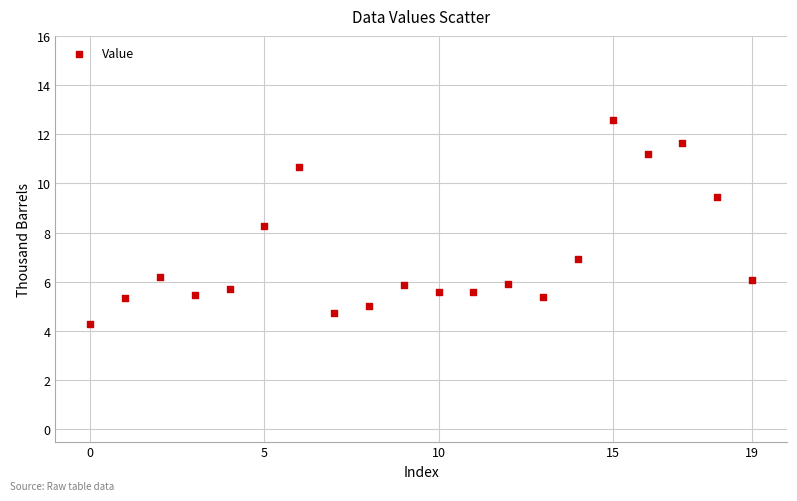

What is the range of Y values (max minus min)?

8.3